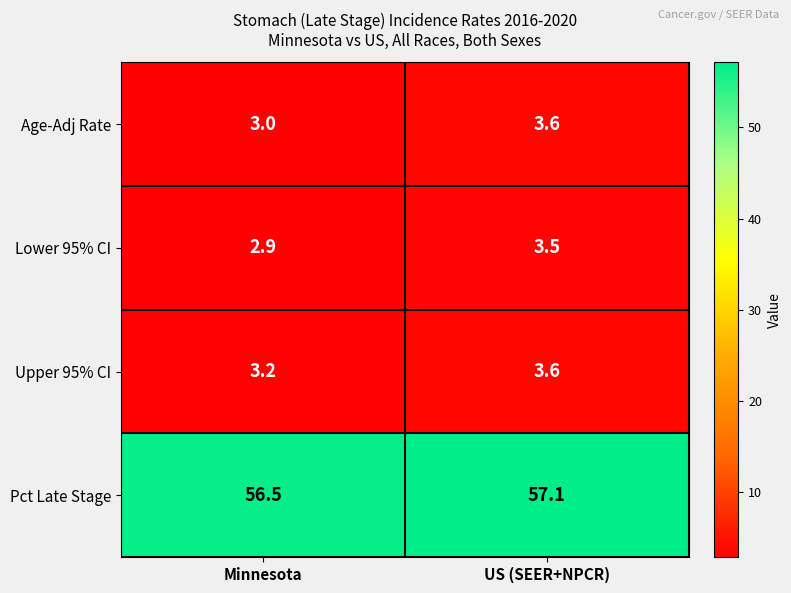

Read the Lower 95% CI value at Minnesota.

2.9